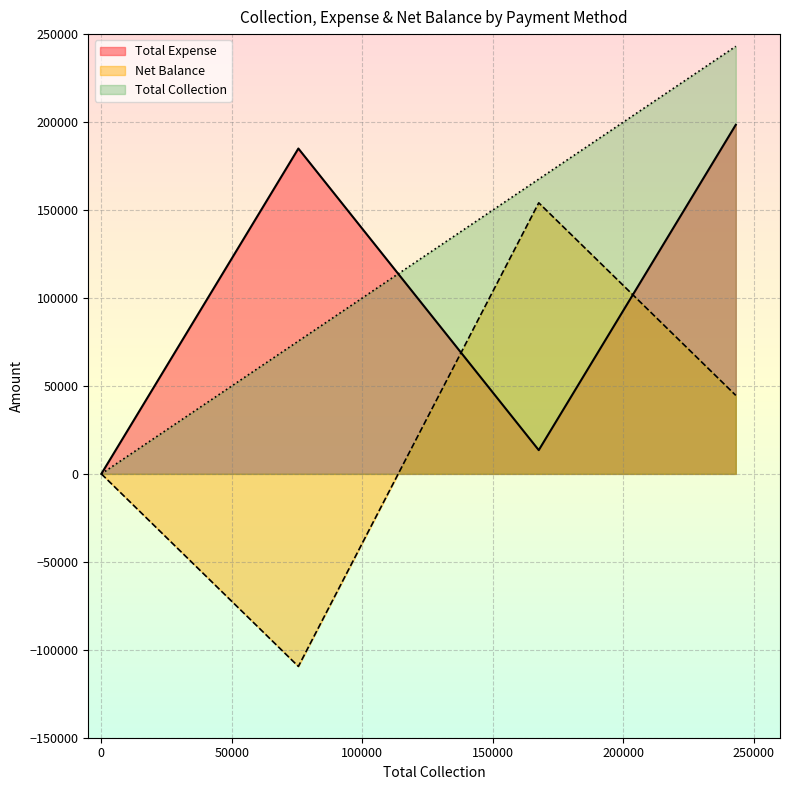

The value of Total Collection at Cheque is 0. True or false?

True